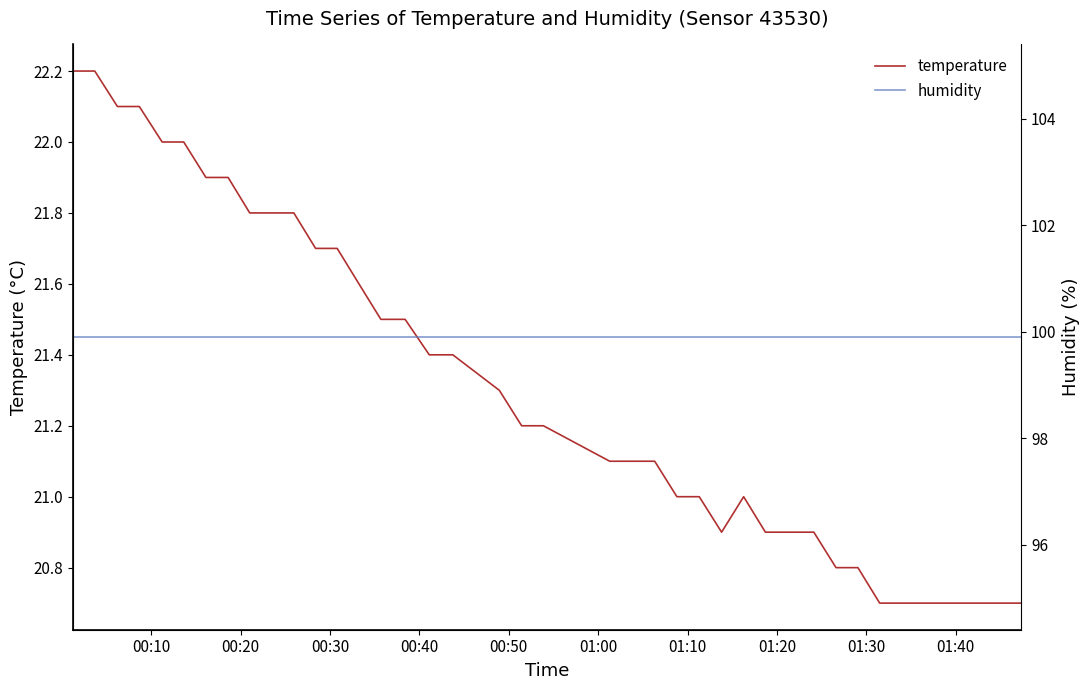

What is the lowest value of the temperature series?

20.7